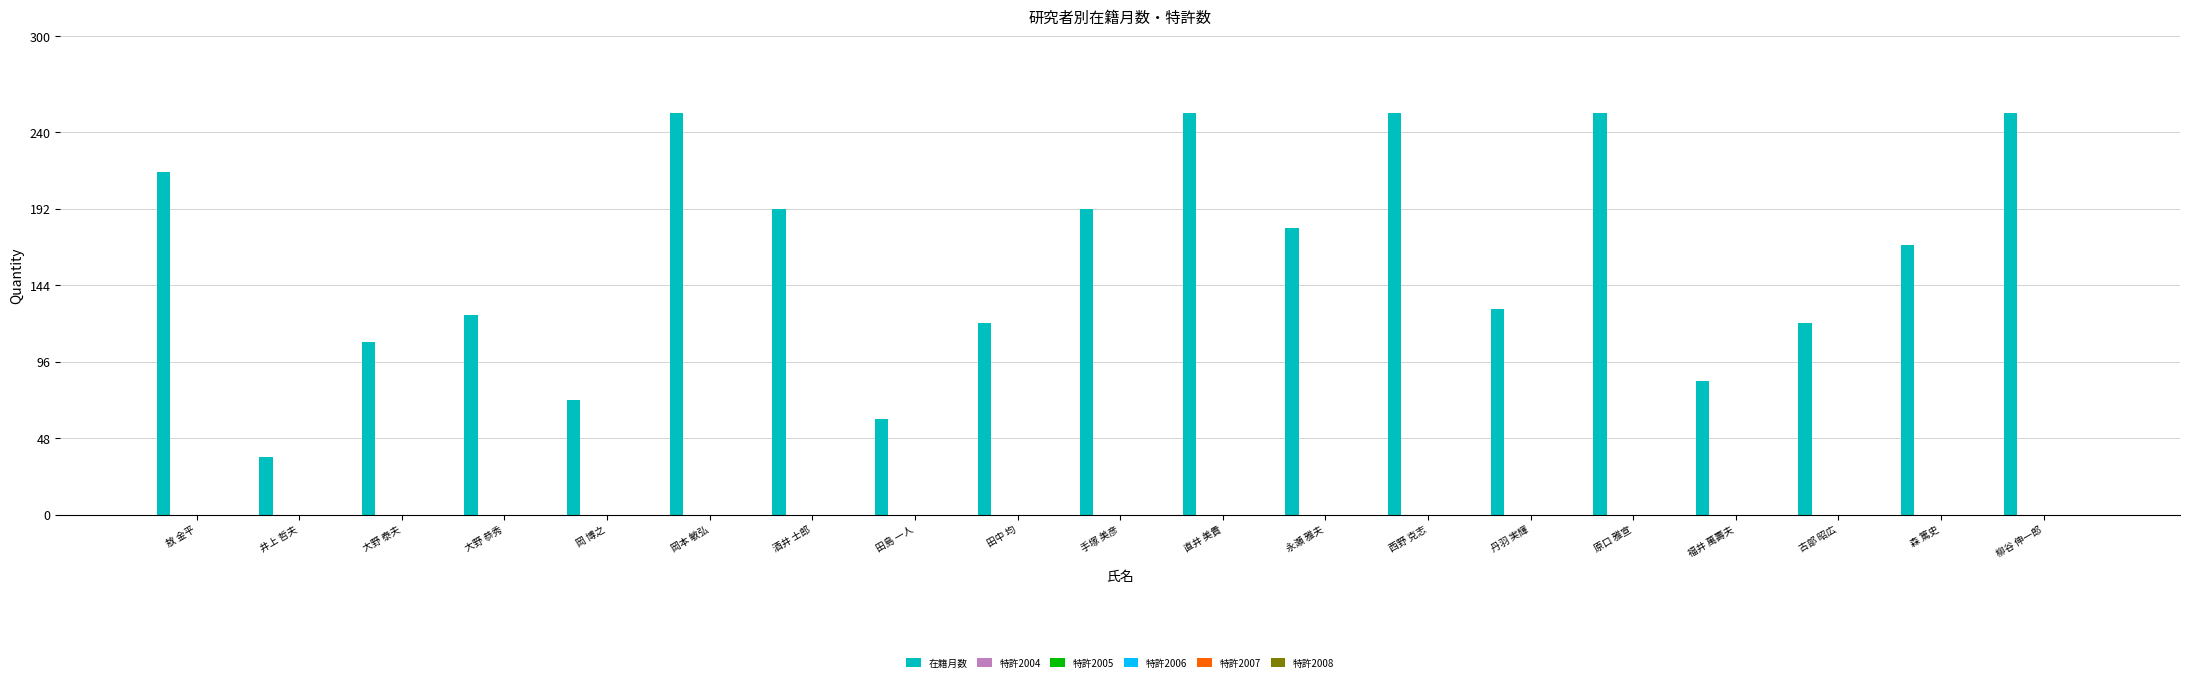

What is the difference between the maximum and second lowest values?

192